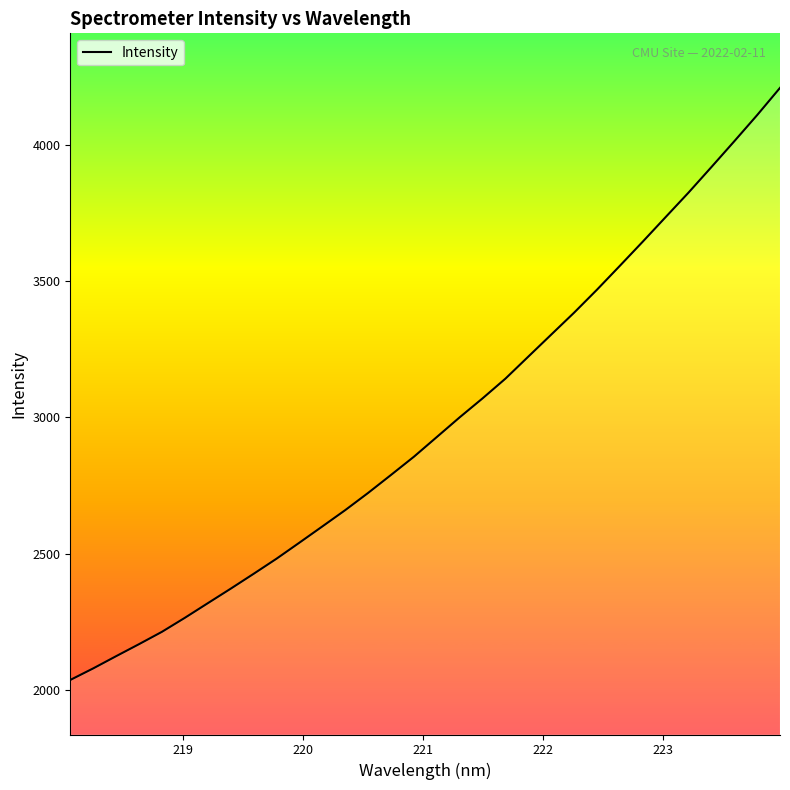

What is the difference between the maximum and minimum values?

2171.0